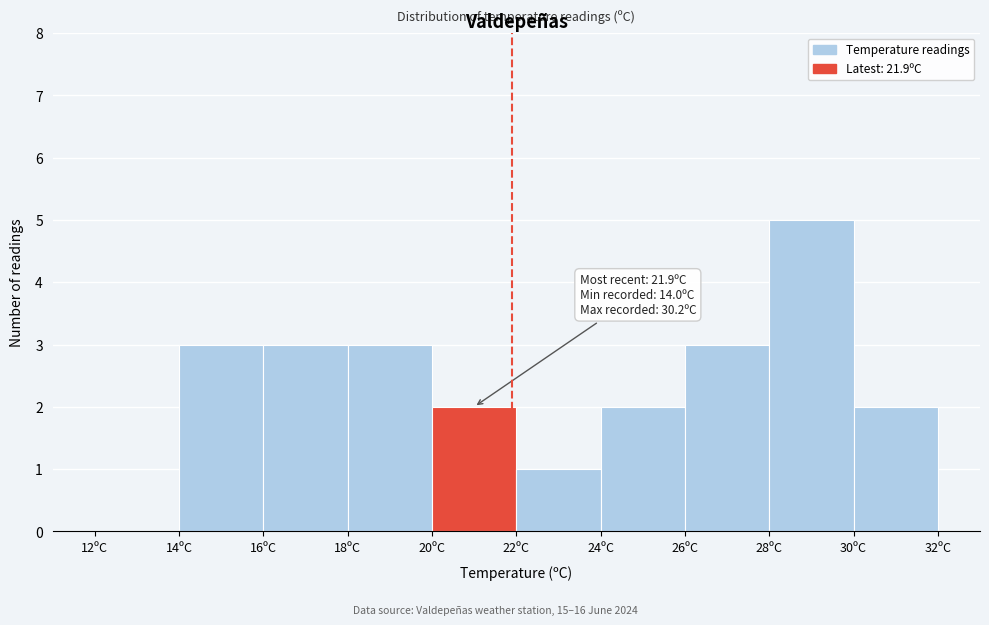

Which range on the x-axis has the tallest bar?

28 to 30